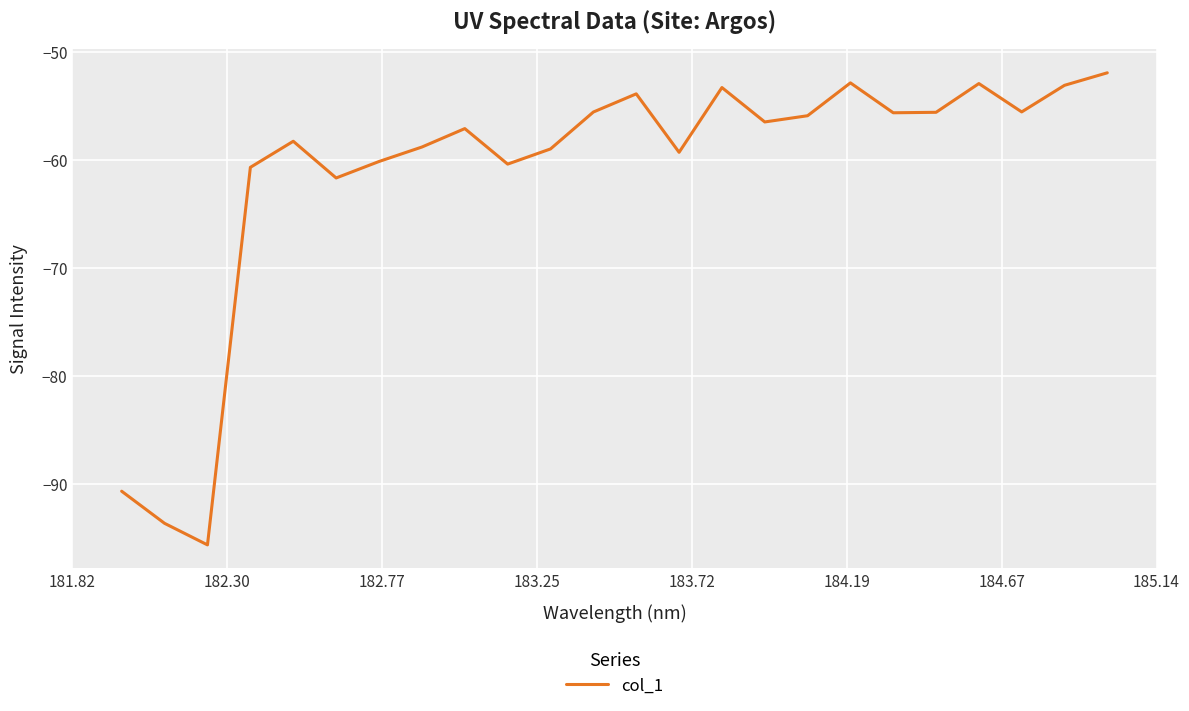

What is the smallest value displayed?

-95.7